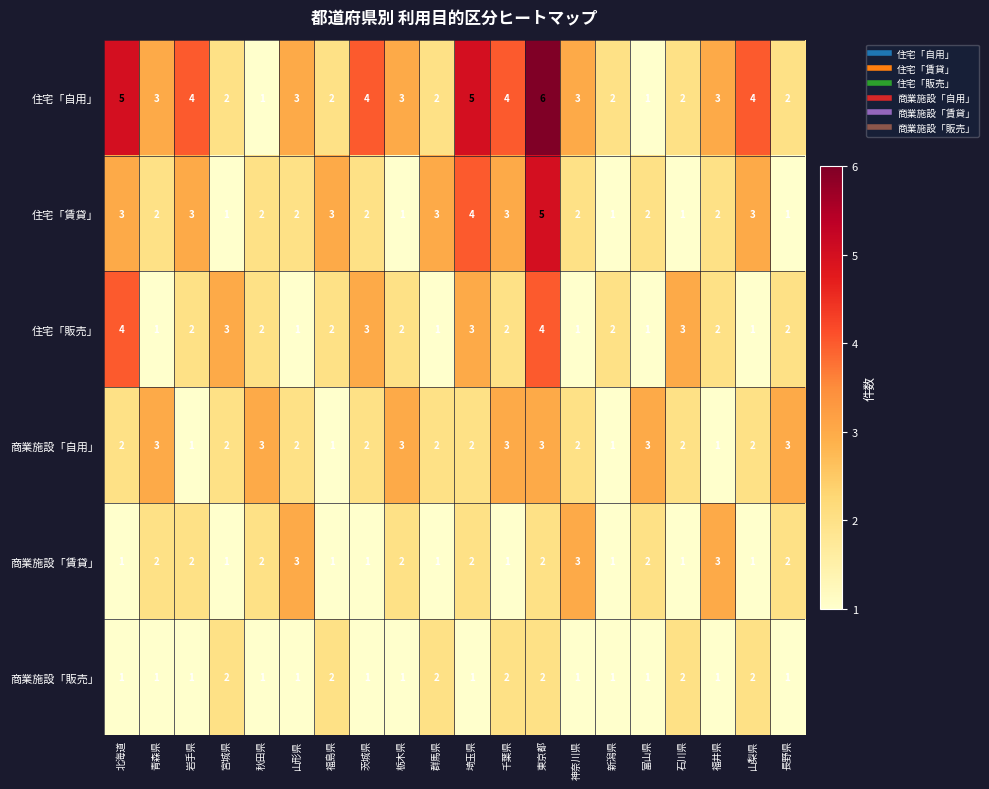

Count the 商業施設「販売」 values in the range 1 to 2.

20